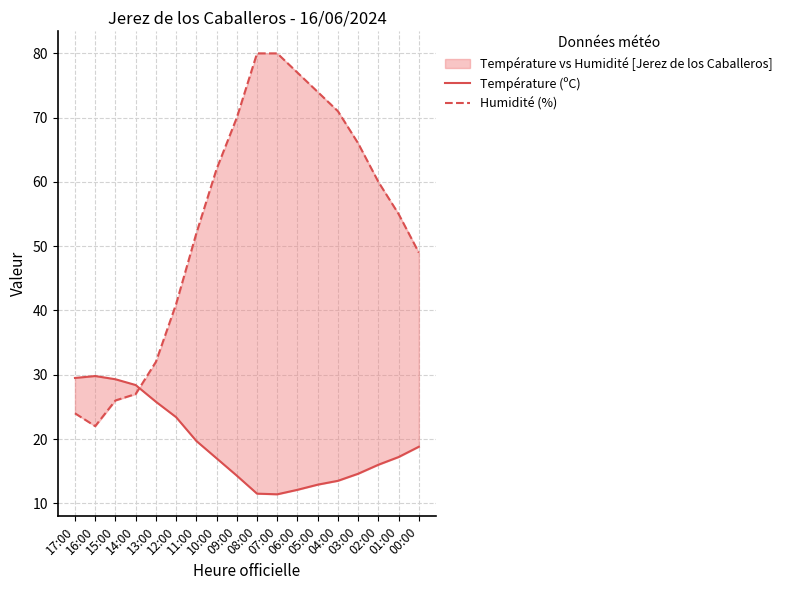

After their last crossing, which series has the higher values: Humidité (%) or Température (ºC)?

Humidité (%)